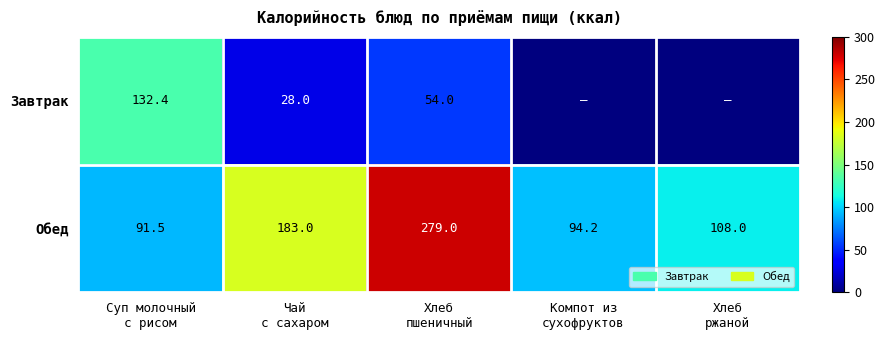

What is the average value of the Обед series?

151.1